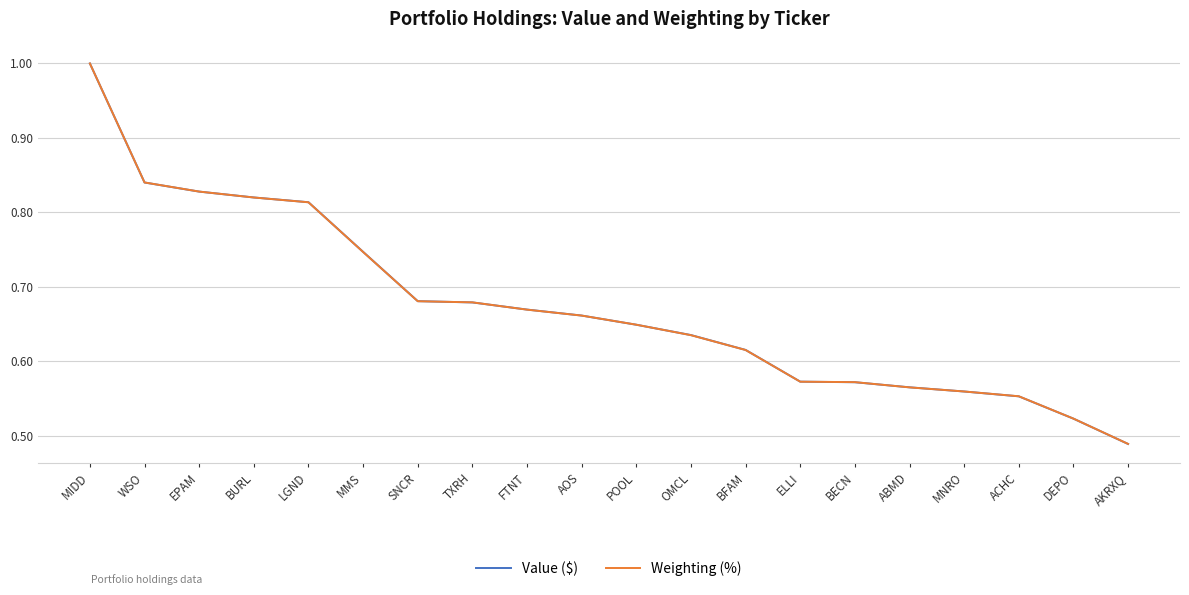

What is the maximum value for Value ($)?

1.0